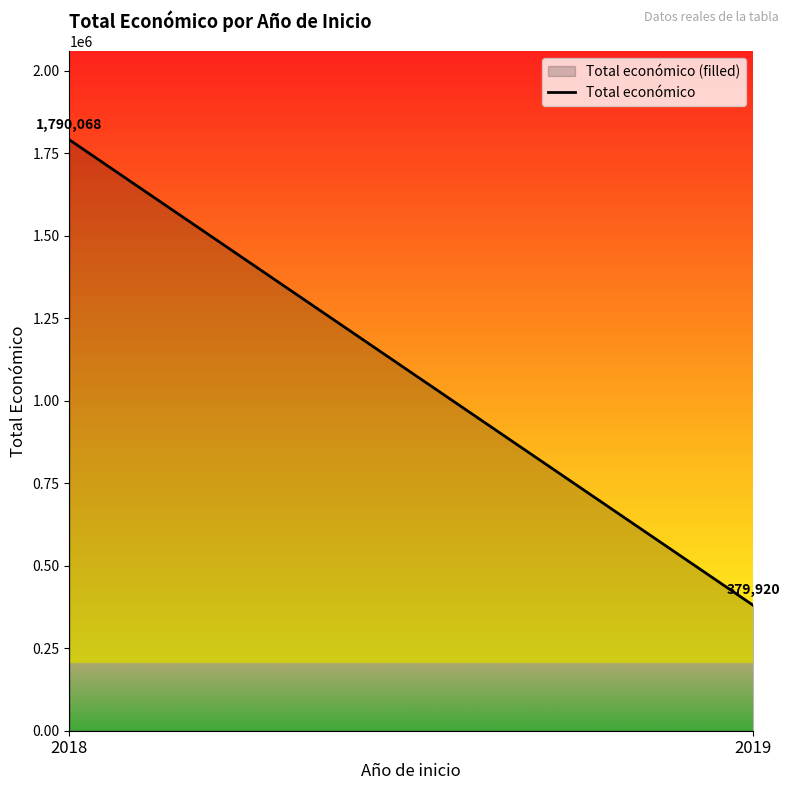

How many lines are shown in the chart?

1